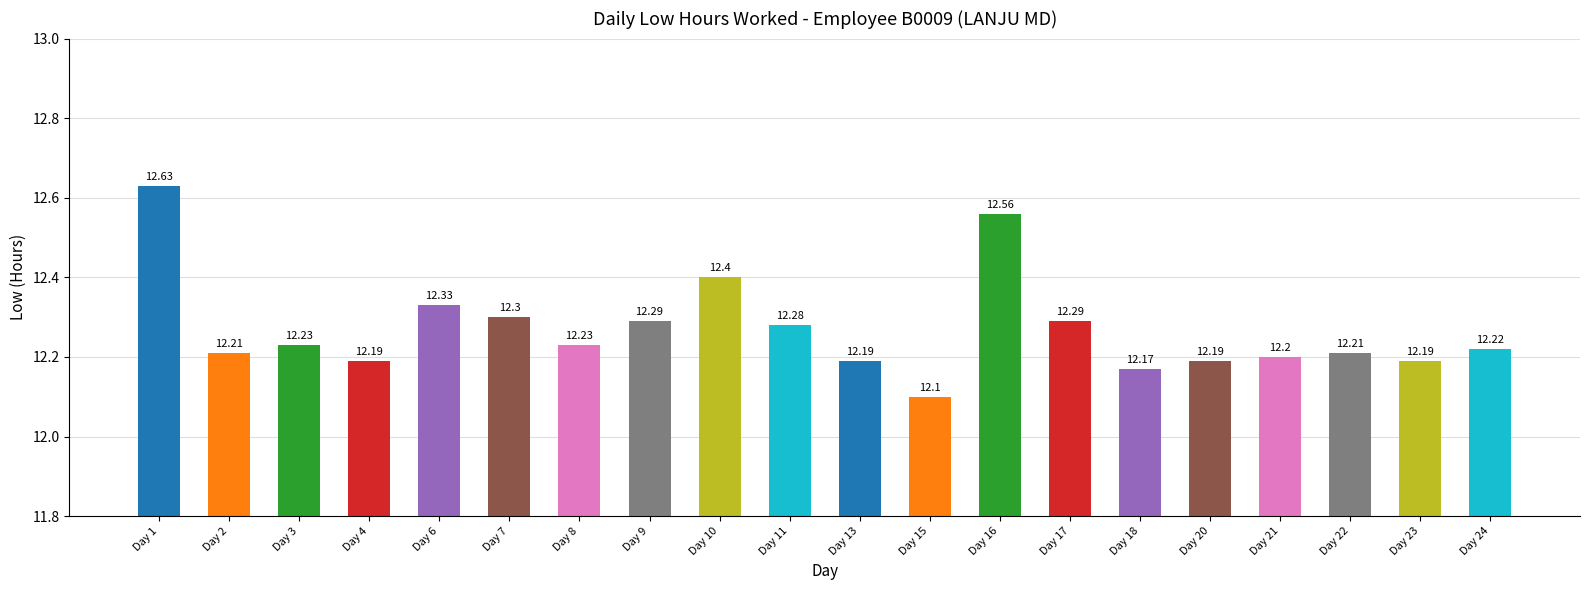

How many distinct data groups are displayed?

1